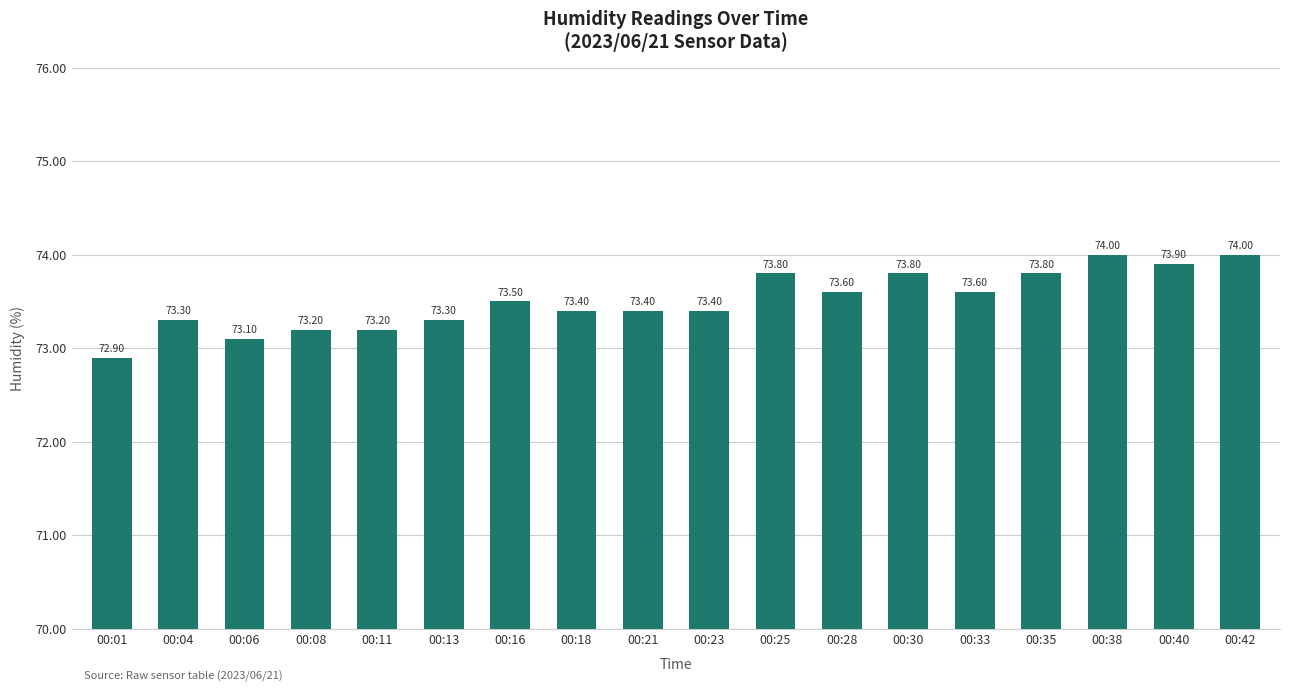

What is the difference between the values at 00:06 and 00:33?

0.5